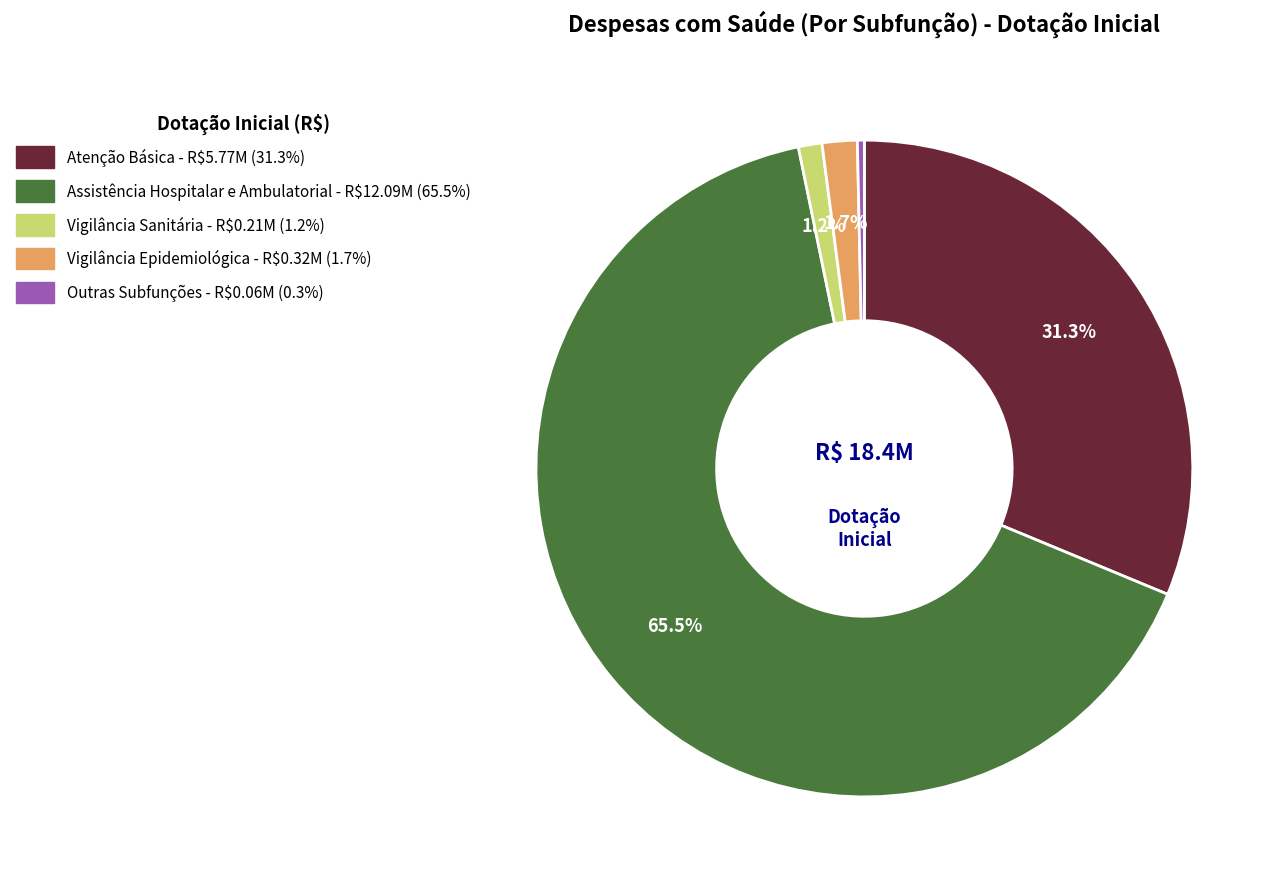

What is the ratio of the value at Assistência Hospitalar e Ambulatorial to the value at Outras Subfunções?

191.8